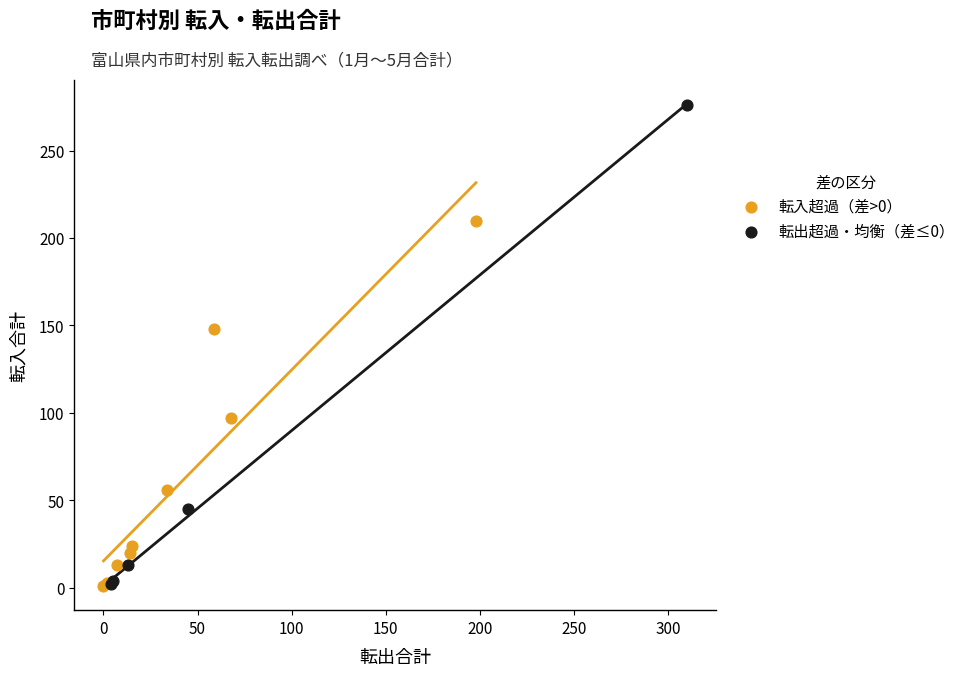

Which series reaches the maximum Y coordinate?

転出超過・均衡（差≤0）